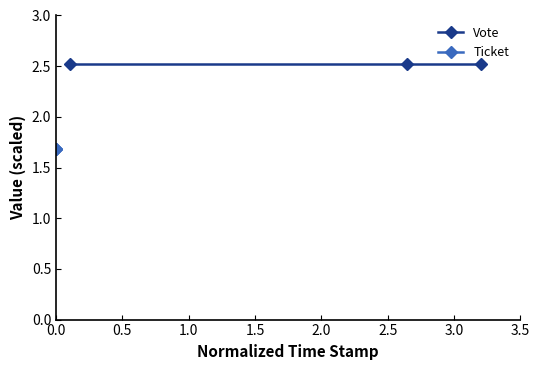

What position from the left is 0.5?

2